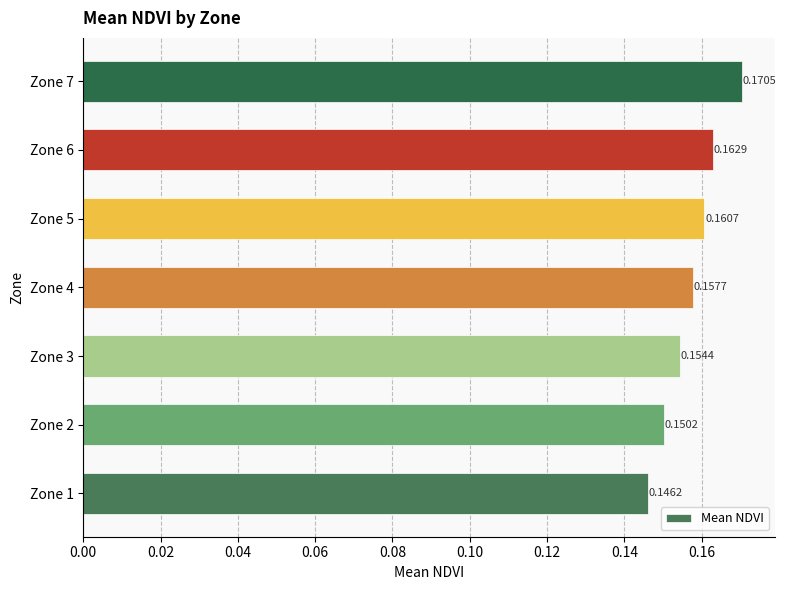

What is the sum of all values?

1.1